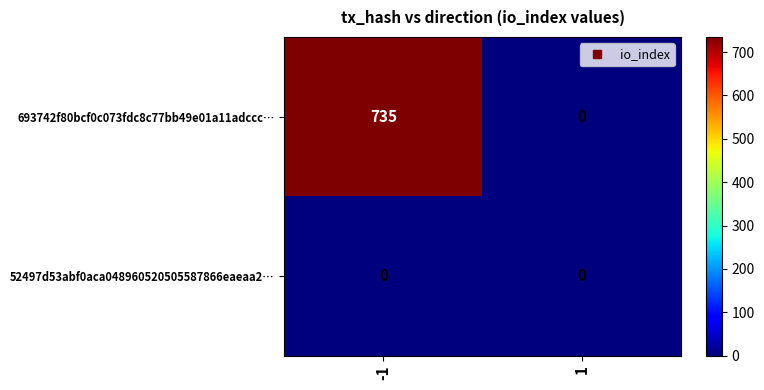

Rank the series by their average value, from highest to lowest.

693742f80bcf0c073fdc8c77bb49e01a11adccc…, 52497d53abf0aca048960520505587866eaeaa2…